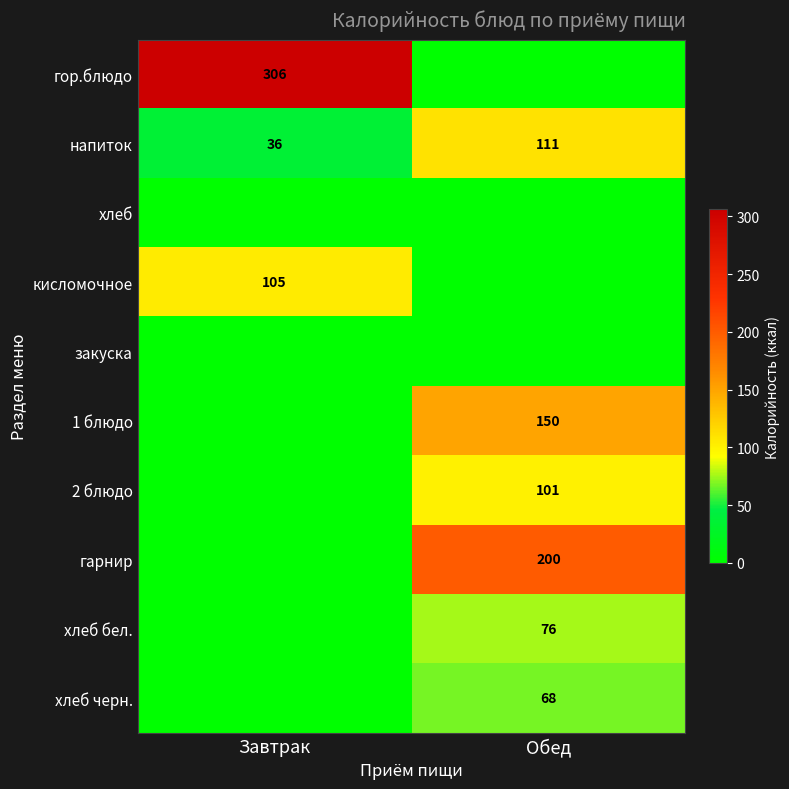

True or false: гор.блюдо has a value of 457.8 at Завтрак.

False